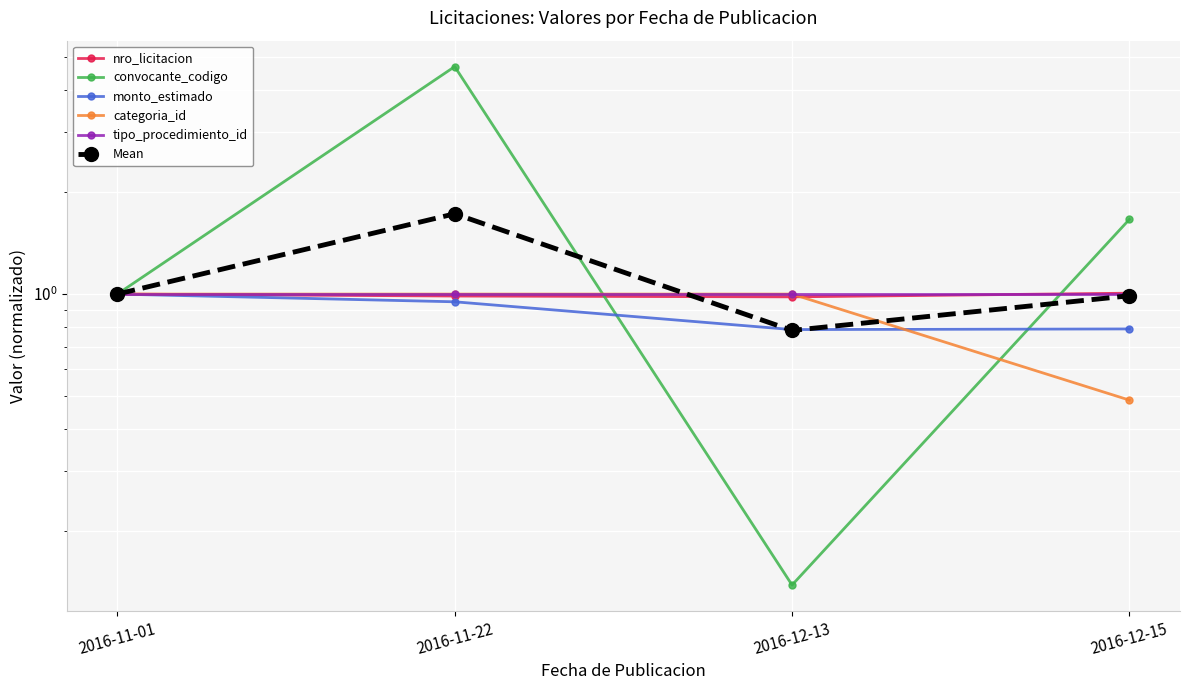

True or false: Mean and monto_estimado intersect in this chart.

True